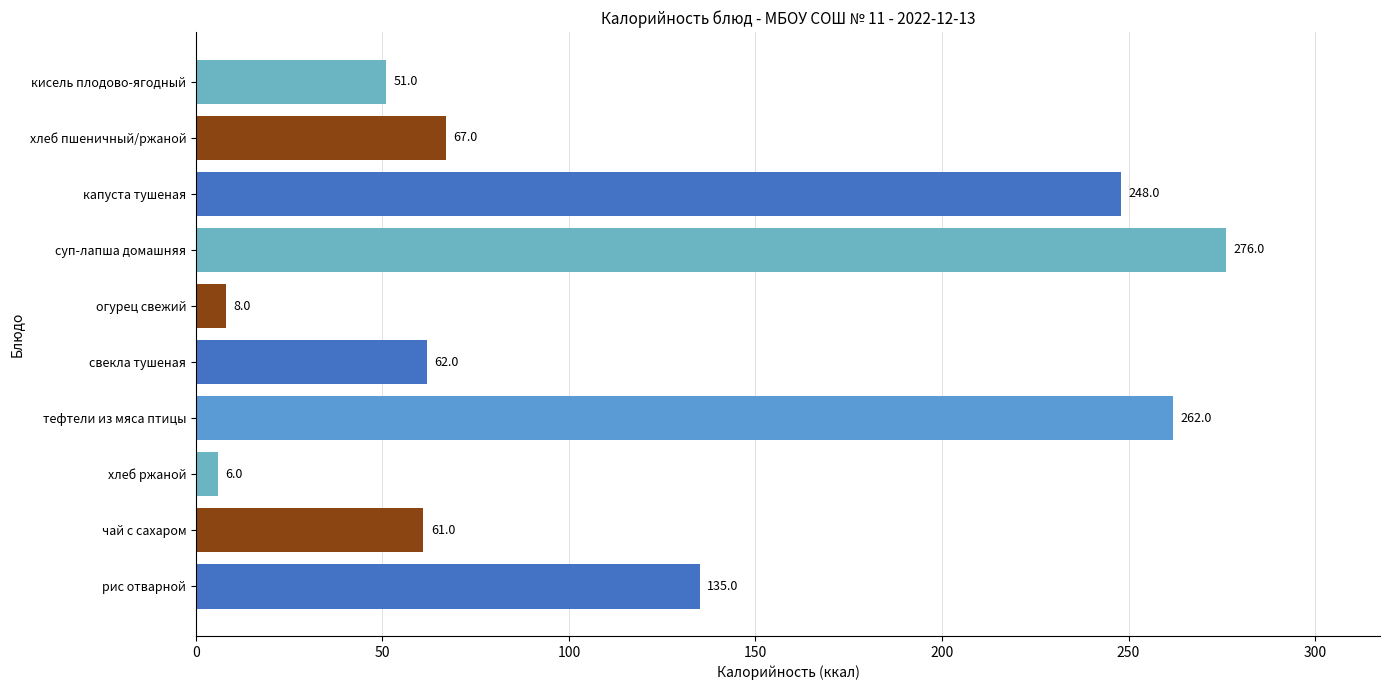

What is the average value?

118